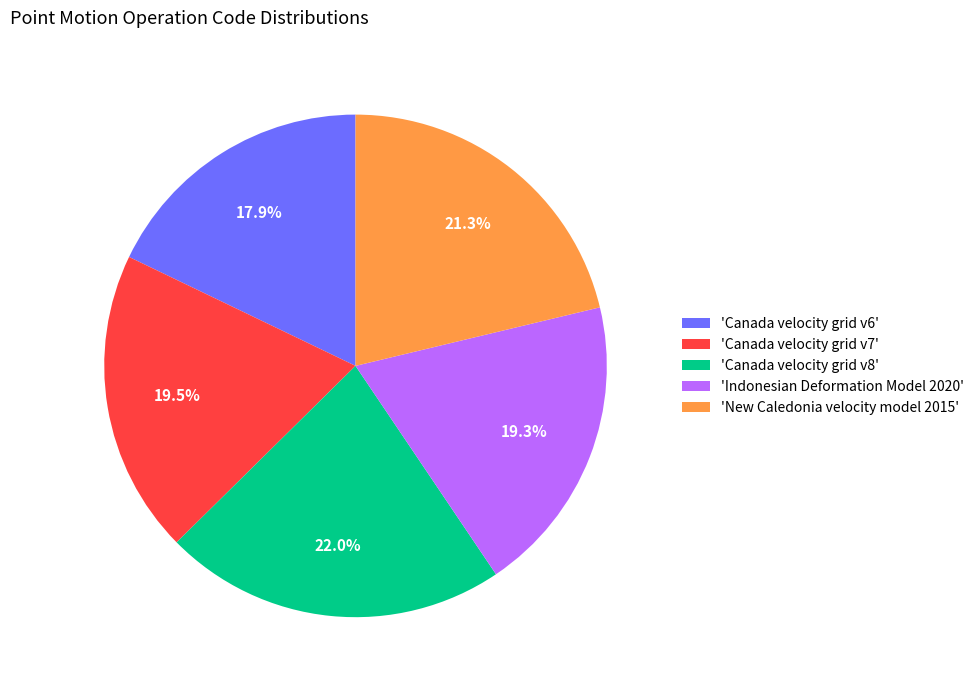

Approximately how many times larger is the value at 'Canada velocity grid v8' compared to 'Indonesian Deformation Model 2020'?

1.1